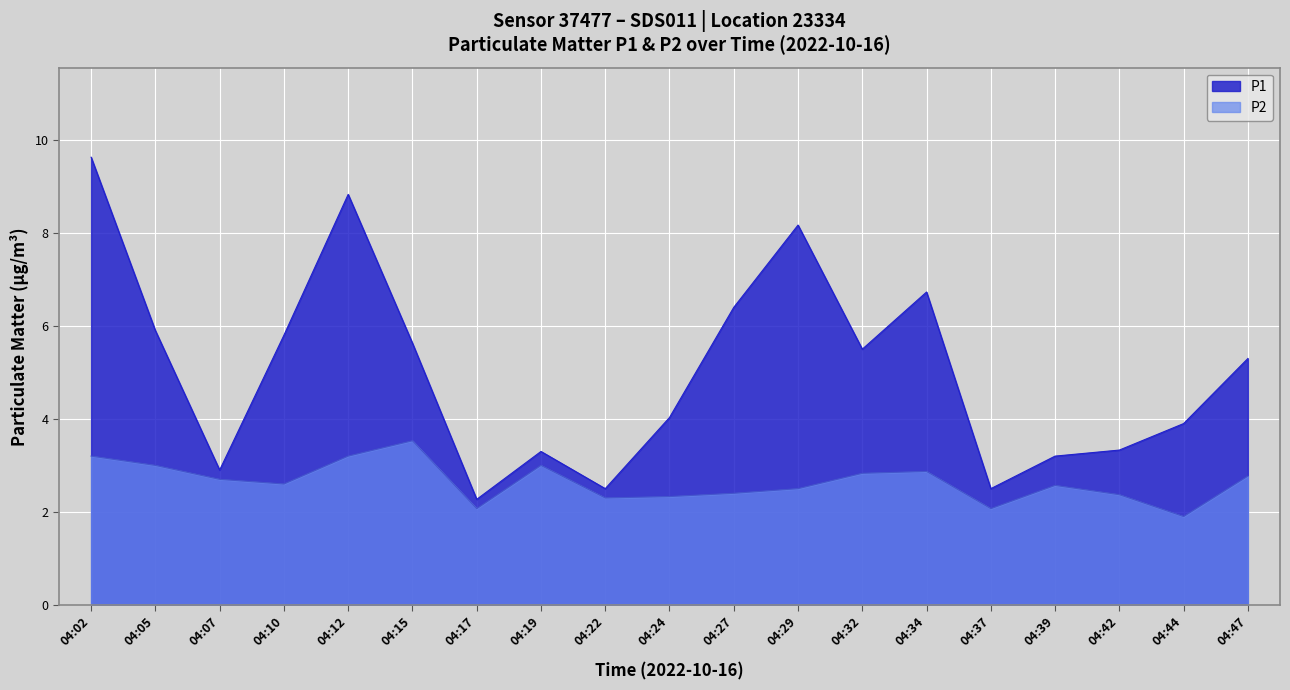

Does the chart display data point markers on the line(s)?

No